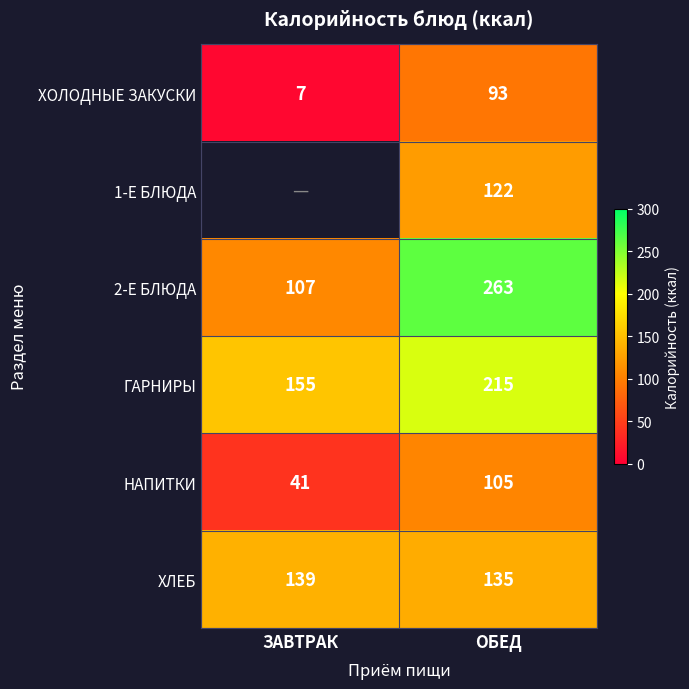

Rank the series at ОБЕД from lowest to highest value.

ХОЛОДНЫЕ ЗАКУСКИ, НАПИТКИ, 1-Е БЛЮДА, ХЛЕБ, ГАРНИРЫ, 2-Е БЛЮДА